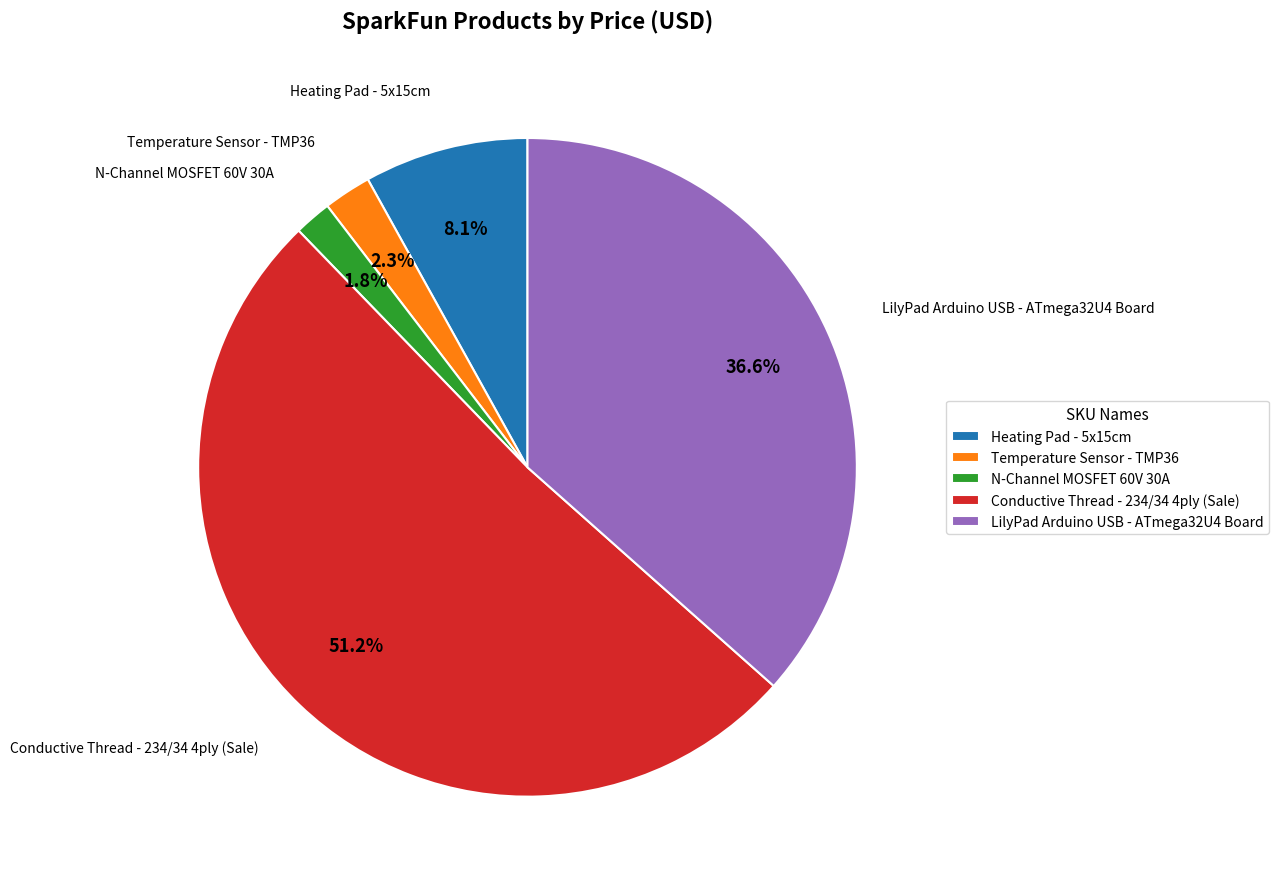

Which slice is the smallest?

N-Channel MOSFET 60V 30A